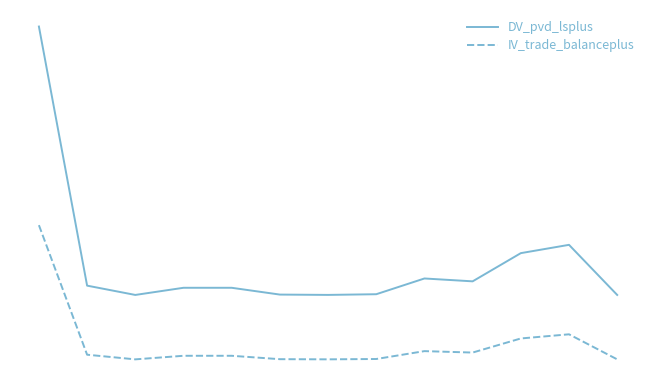

True or false: IV_trade_balanceplus and DV_pvd_lsplus cross at least once.

False